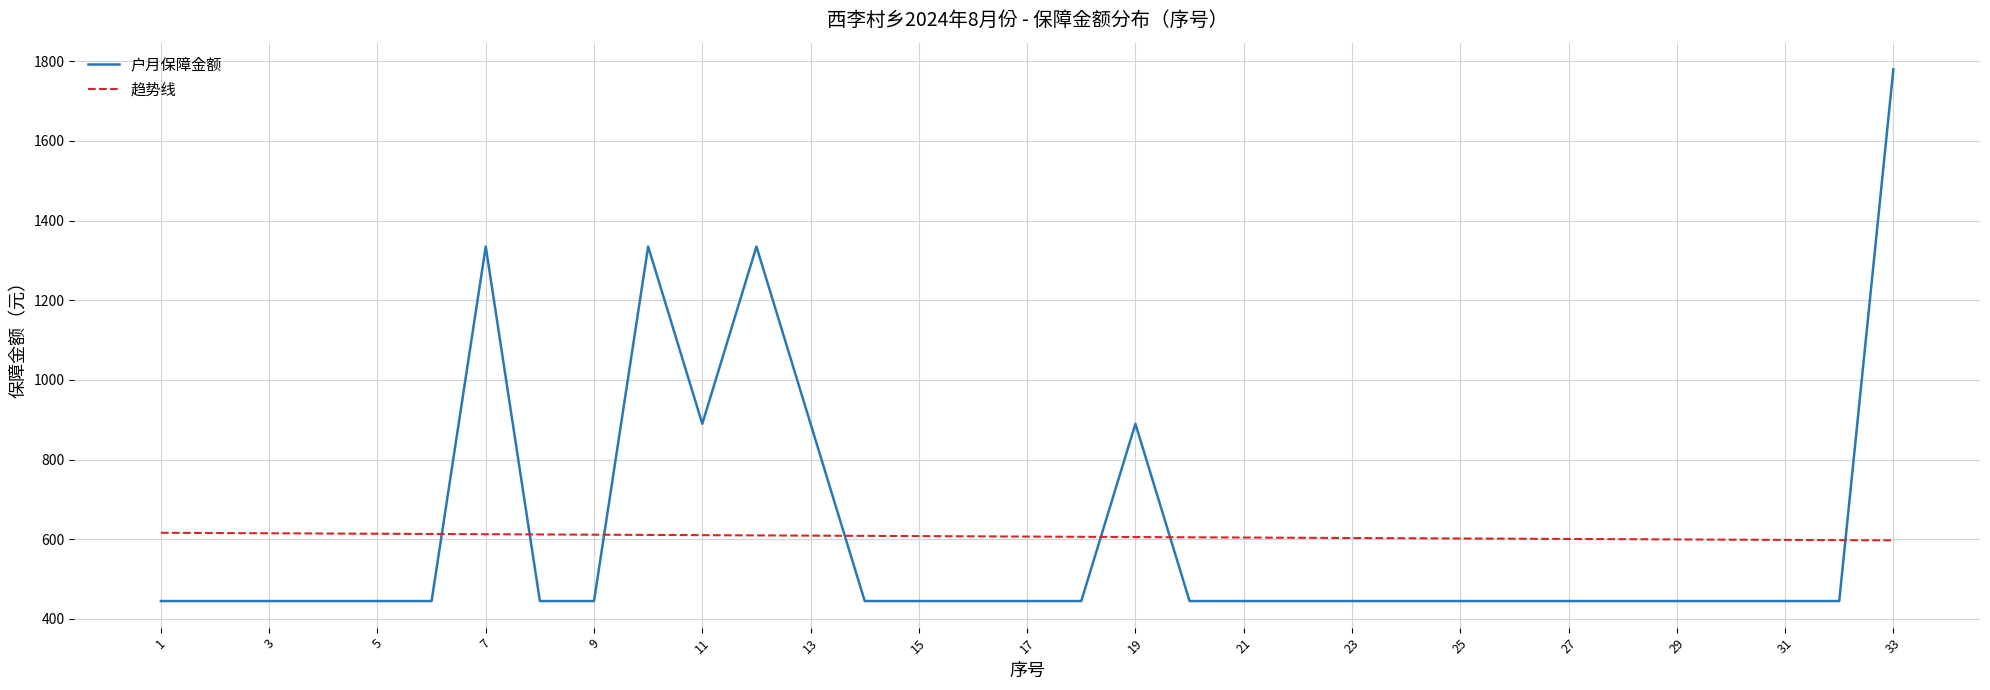

After their last crossing, which series has the higher values: 户月保障金额 or 趋势线?

户月保障金额